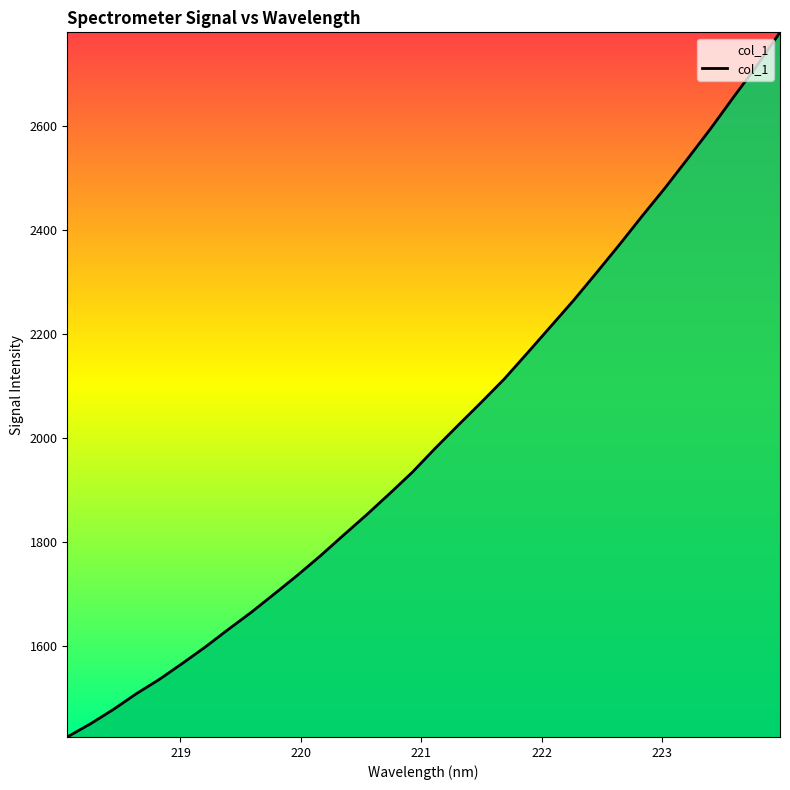

What is the maximum value shown in the chart?

2779.8